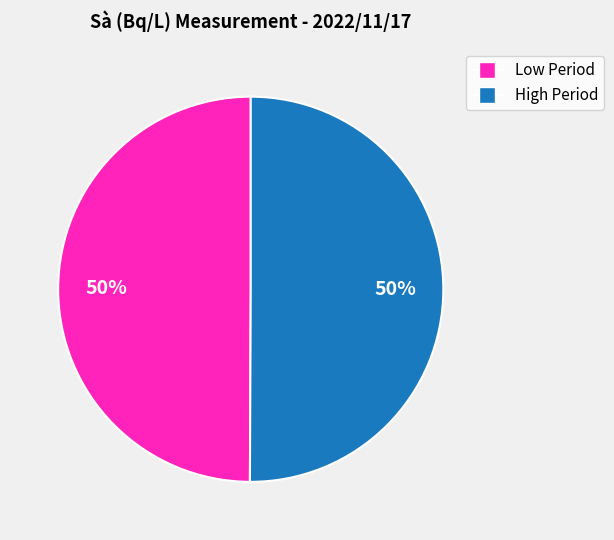

To the nearest percent, what is the average slice percentage?

50%